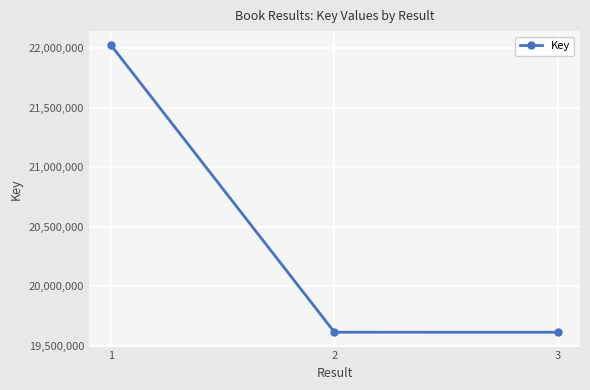

Is it true that the value at 3 is 19615613?

True